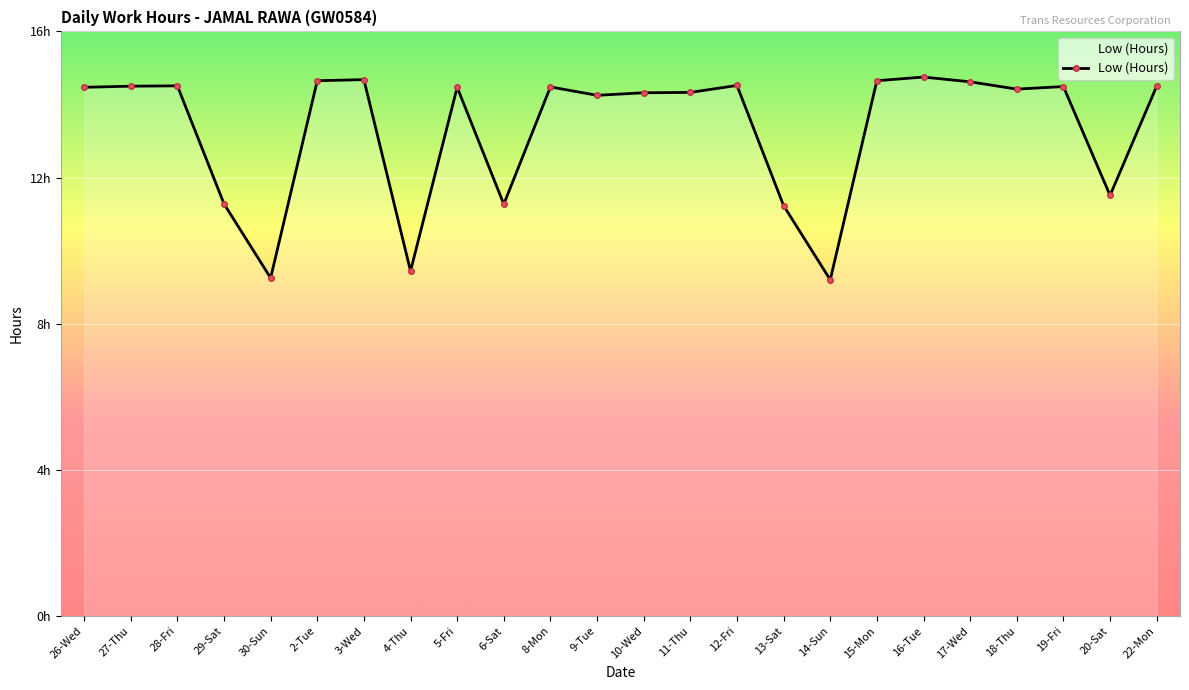

Approximately how many times larger is the value at 5-Fri compared to 15-Mon?

1.0